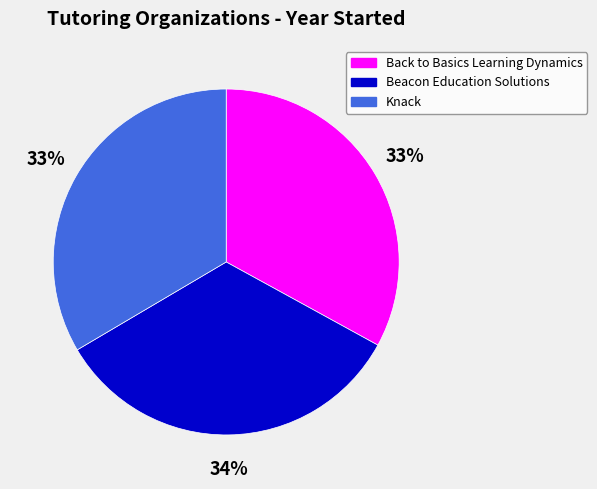

Does Knack account for over 50% of the chart?

No